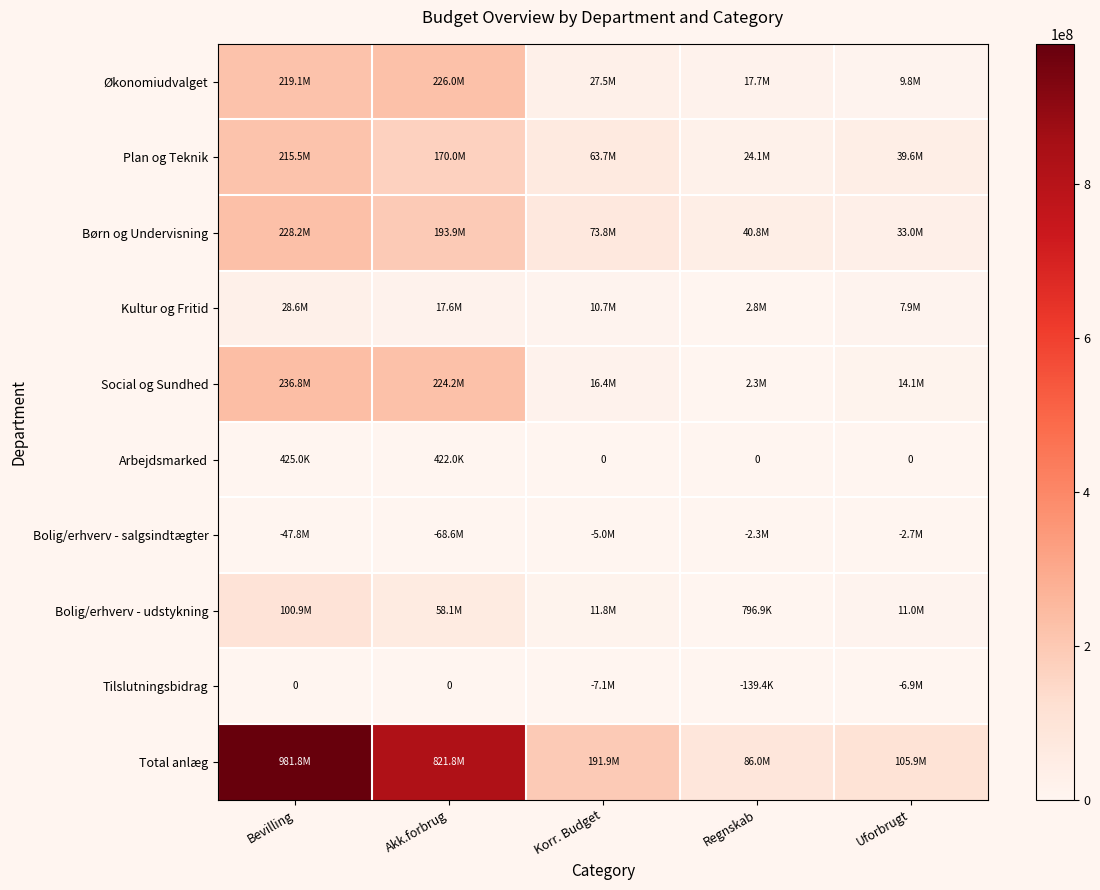

What is the difference between the maximum and minimum values in the Bolig/erhverv - udstykning series?

100128024.3